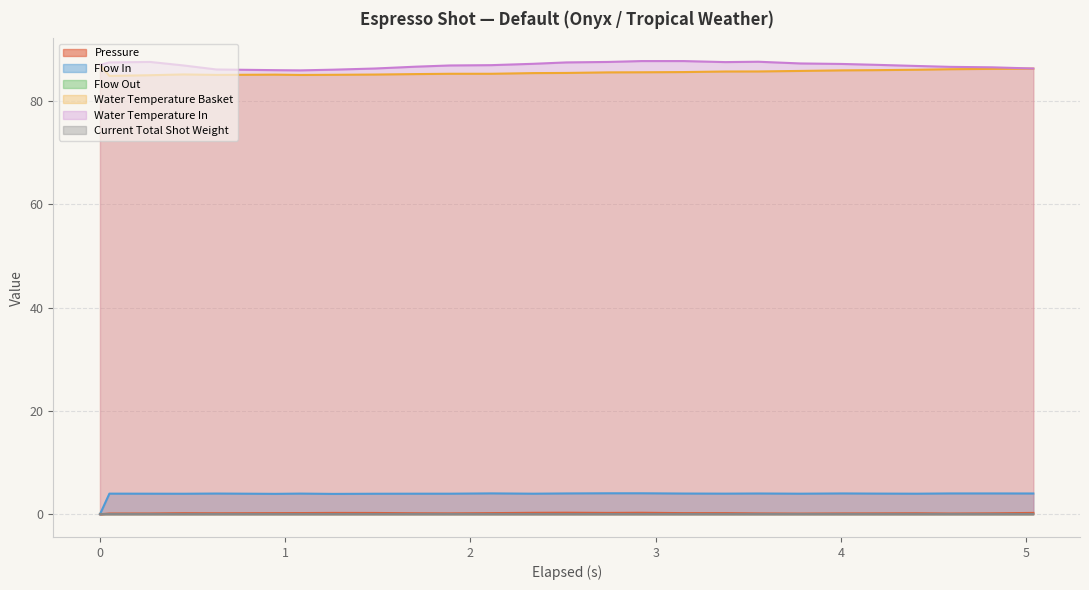

How many lines are shown in the chart?

6